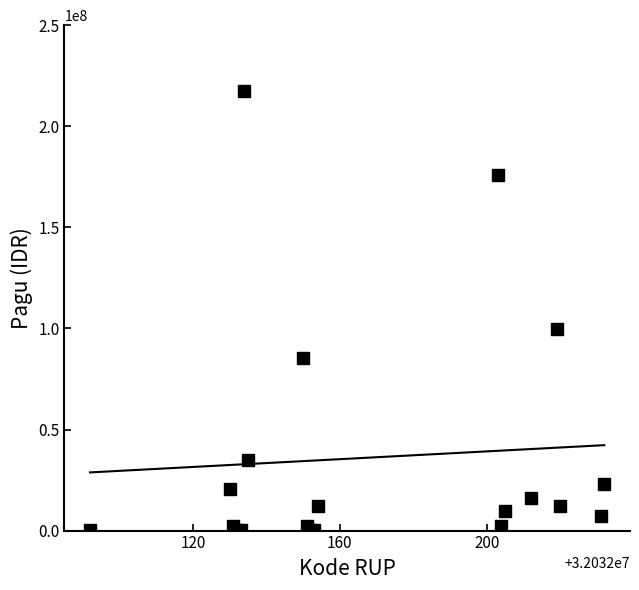

What Y value in the scatter plot is closest to 108800000?

99958000